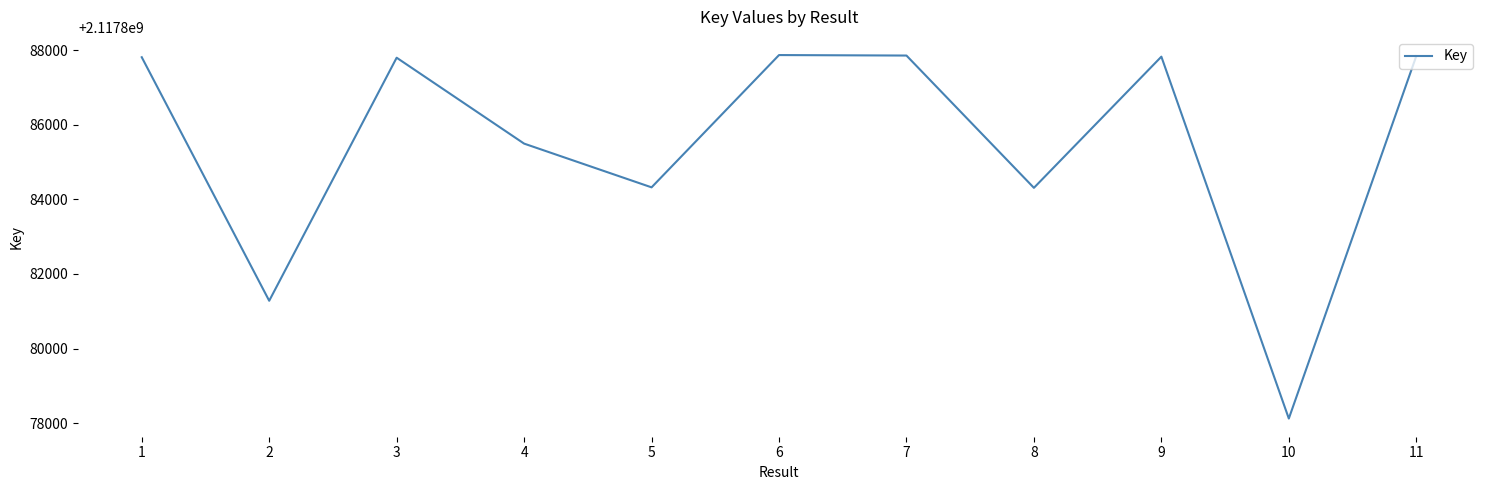

Does the chart have visible grid lines?

No